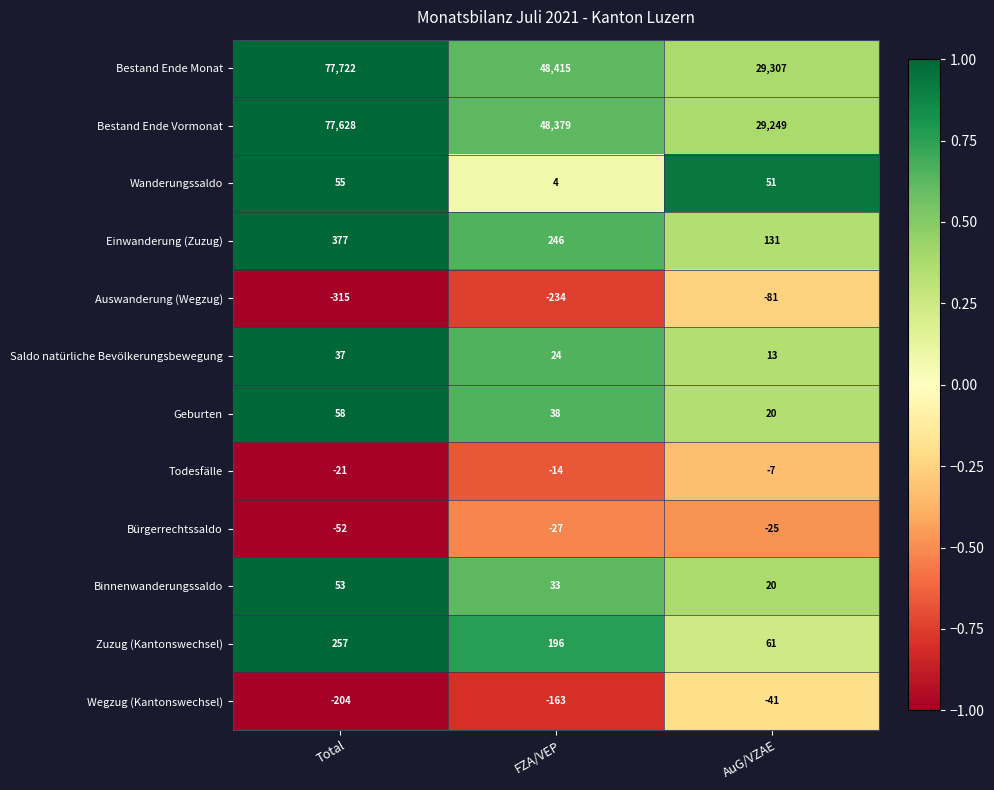

At which label does Wanderungssaldo first exceed 51?

Total